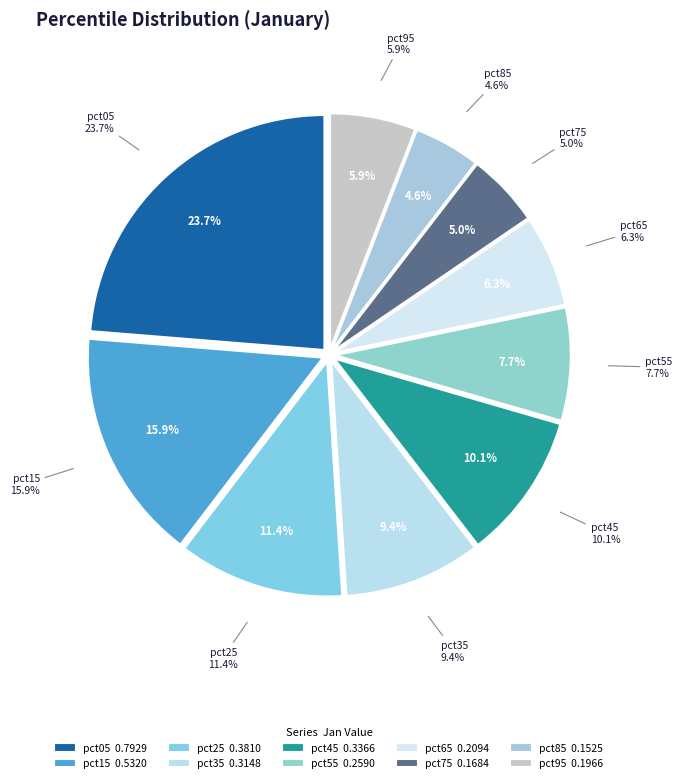

To the nearest percent, what percentage of the pie is pct45?

10%